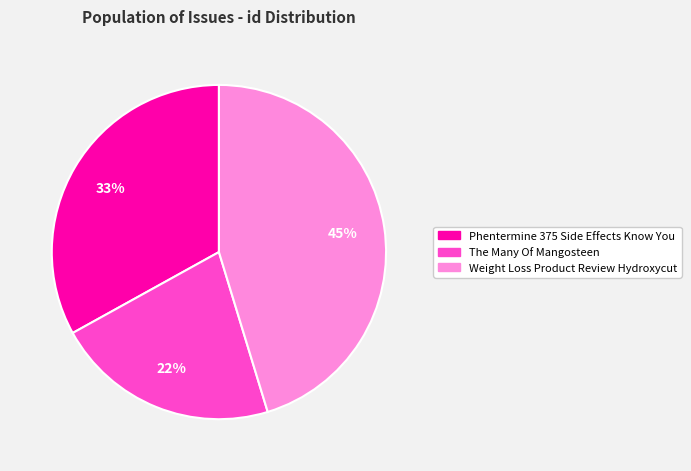

What is the largest slice in the pie chart?

Weight Loss Product Review Hydroxycut